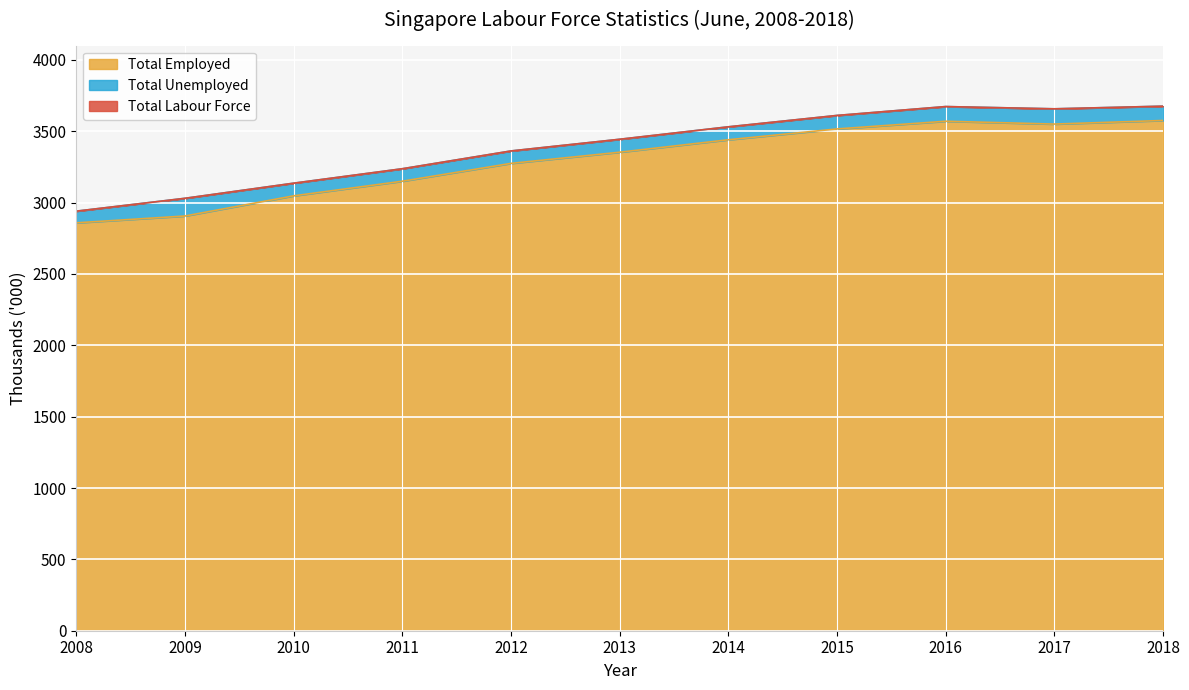

What is the average value of the Total Employed series?

3294.6